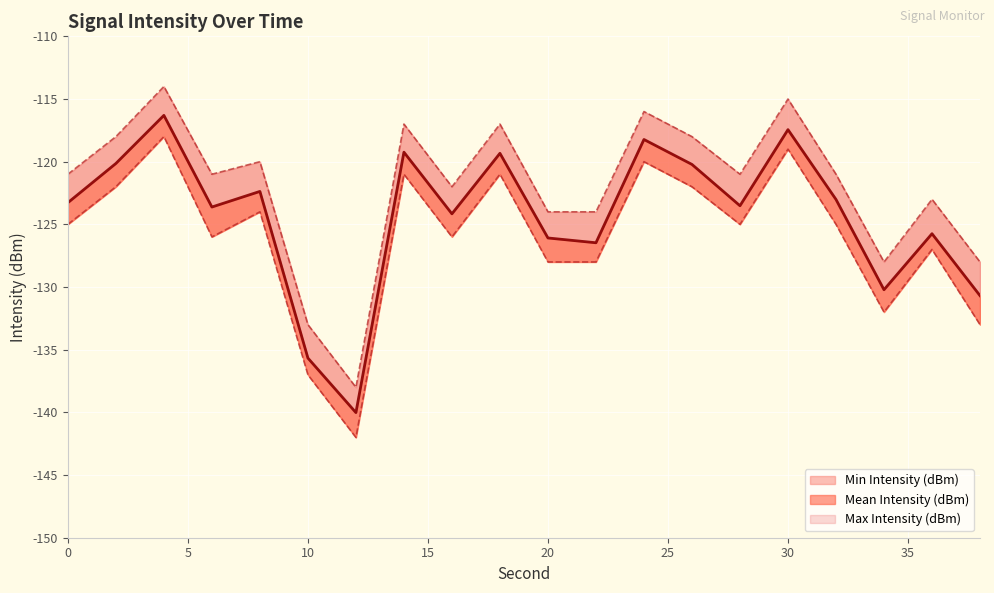

Is it true that Min Intensity (dBm) equals -132.0 at 34?

True